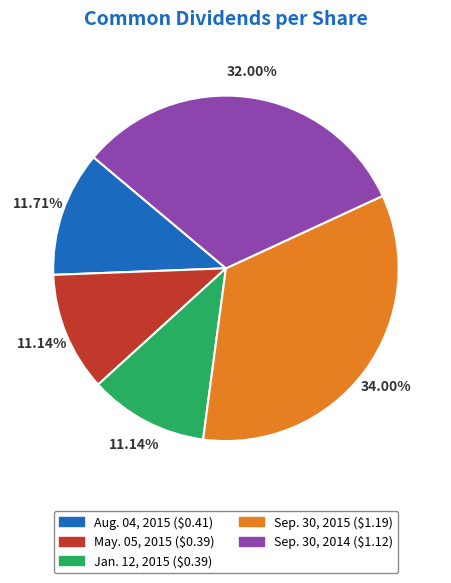

The Aug. 04, 2015 slice represents 19% of the pie. True or false?

False